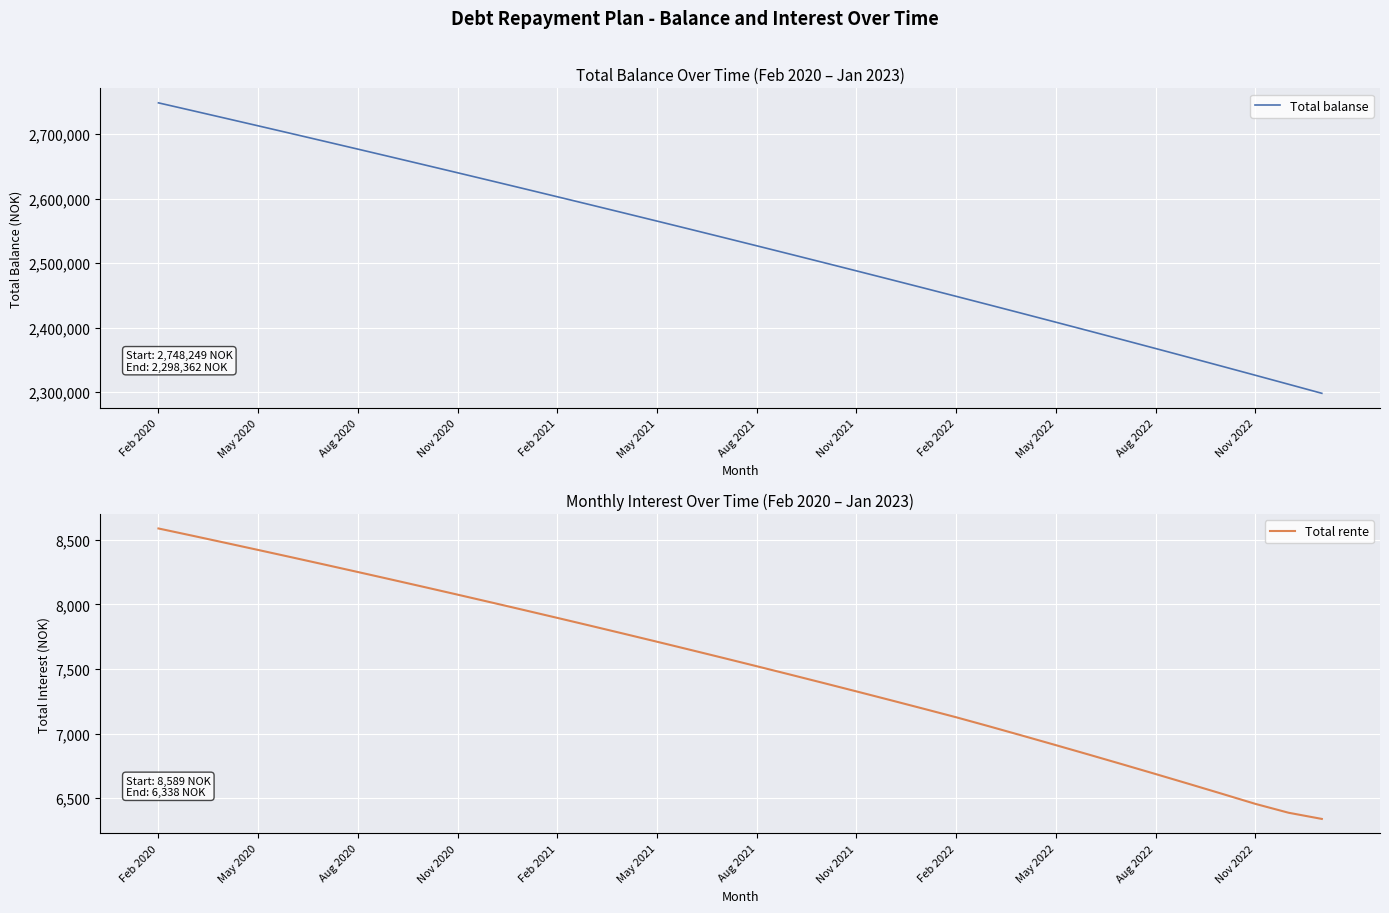

Is it true that Total balanse equals 2448551.6 at Feb 2022?

True